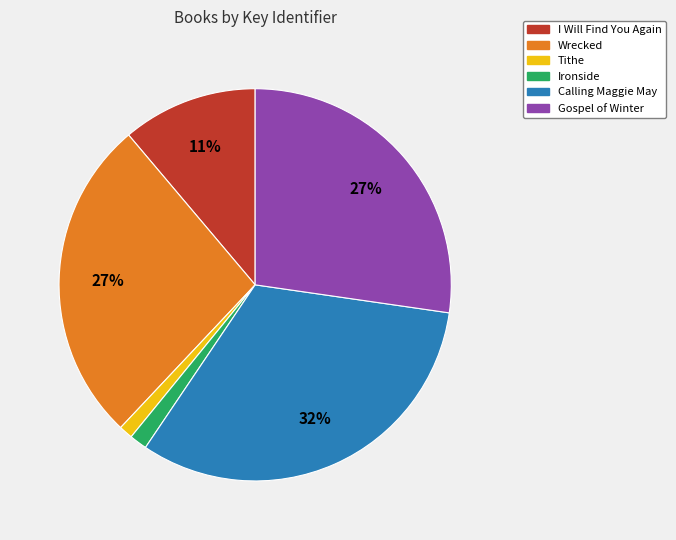

Is it true that Ironside is 11% of the pie?

False